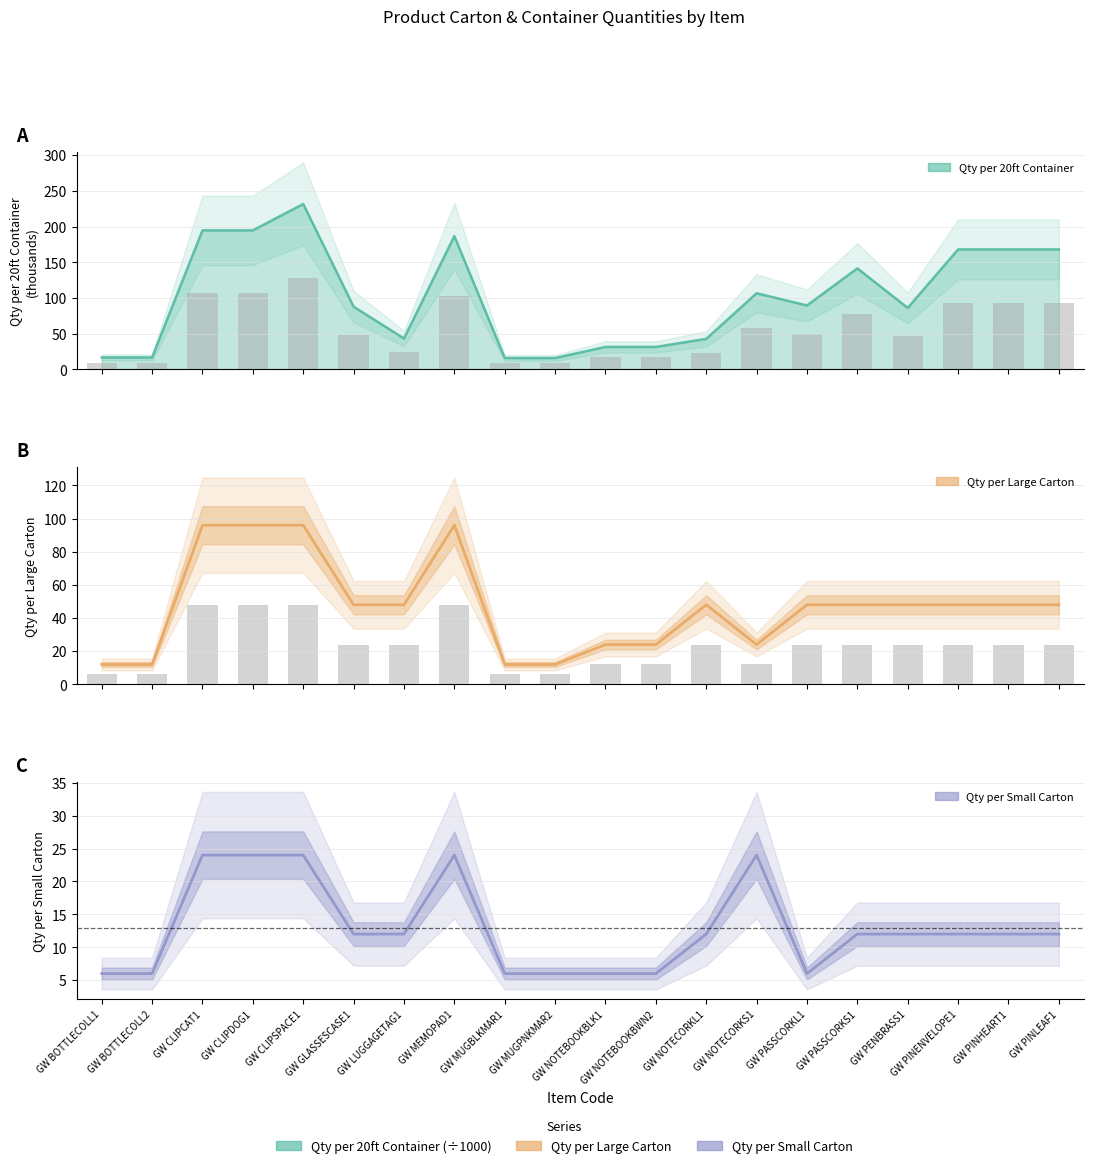

At which category does the chart reach its minimum across all series?

GW BOTTLECOLL1